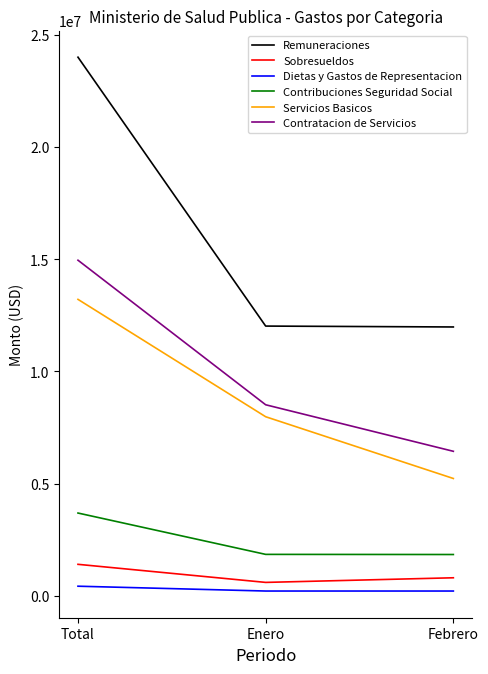

Which series has the largest total across all categories?

Remuneraciones